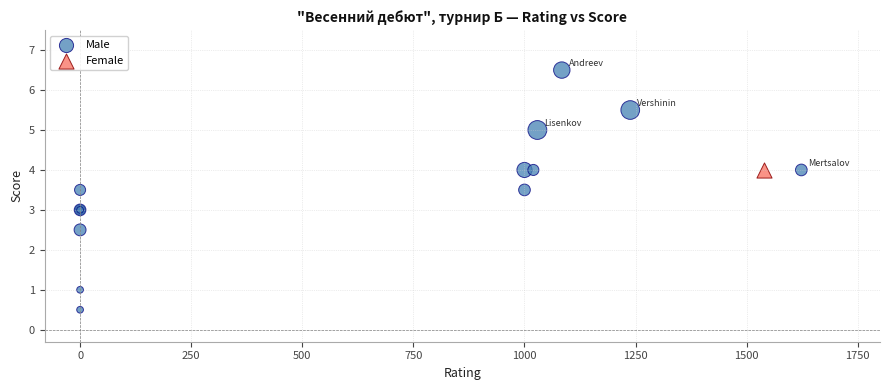

What are all the series names shown in the legend?

Male, Female